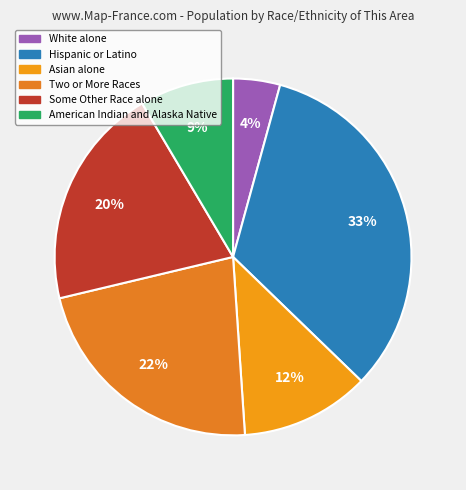

Count the number of slices in the pie.

6